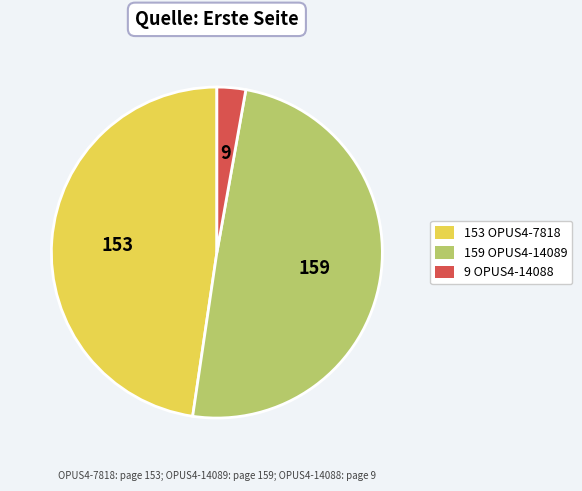

Is there any slice that represents more than half of the pie?

No